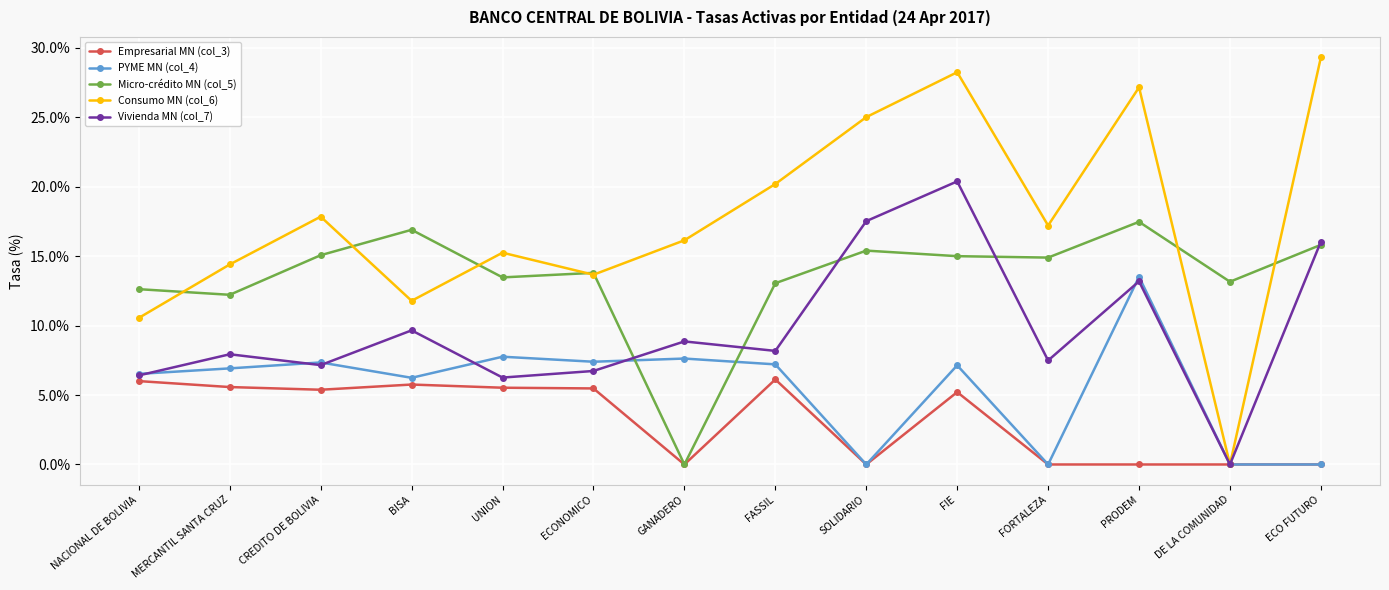

What are all the series names shown in the legend?

Empresarial MN (col_3), PYME MN (col_4), Micro-crédito MN (col_5), Consumo MN (col_6), Vivienda MN (col_7)